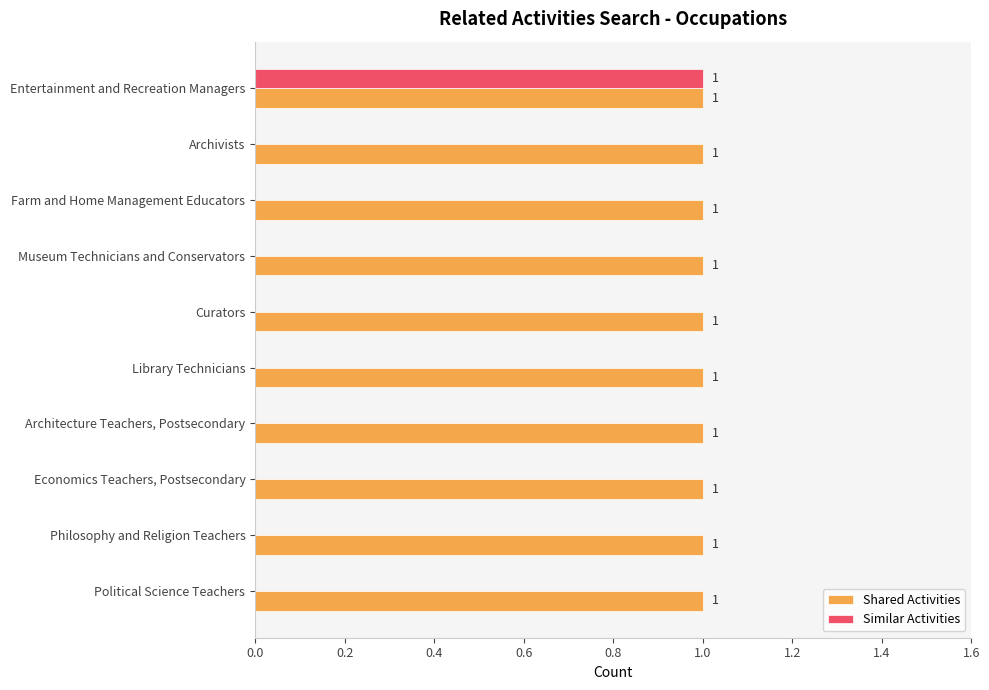

At which category is the sum across all series the highest?

Entertainment and Recreation Managers